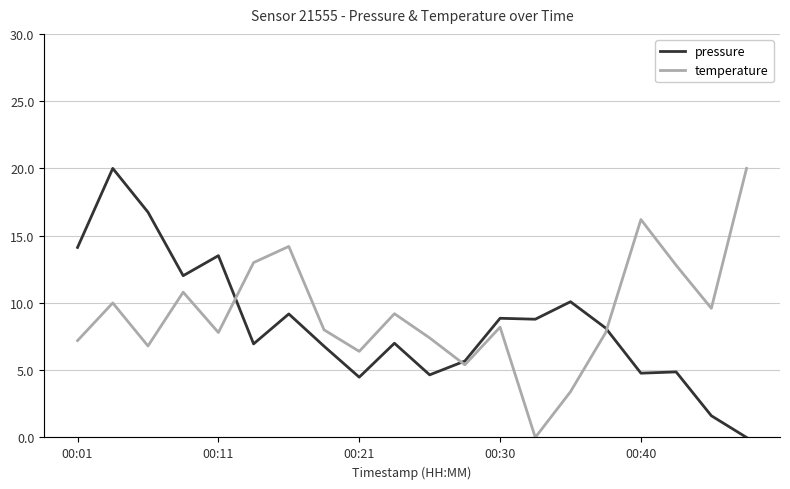

True or false: pressure has a value of 25.2 at 00:01.

False